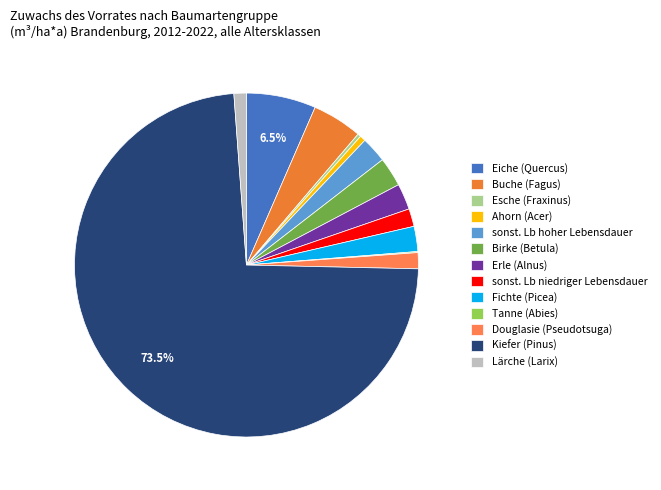

True or false: Eiche (Quercus) accounts for 7% of the total.

True